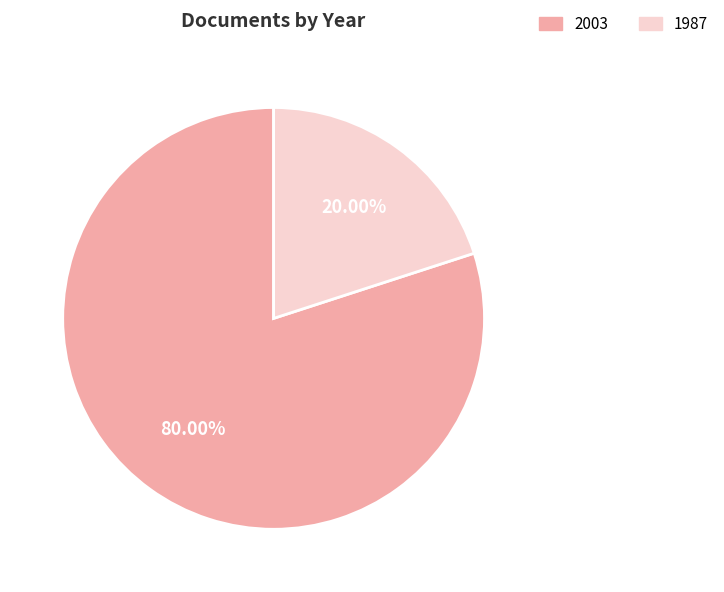

Is there any slice that represents more than half of the pie?

Yes